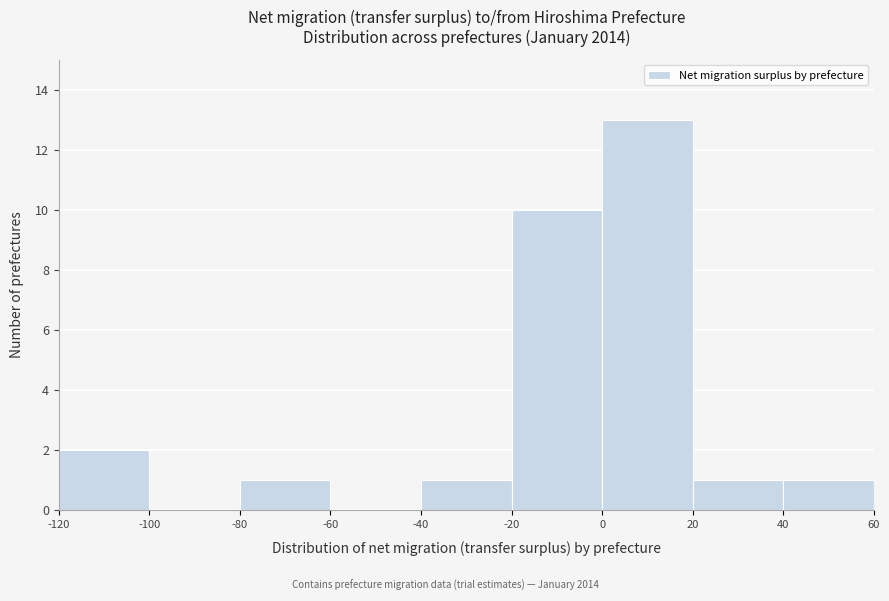

Which range on the x-axis has the tallest bar?

0 to 20